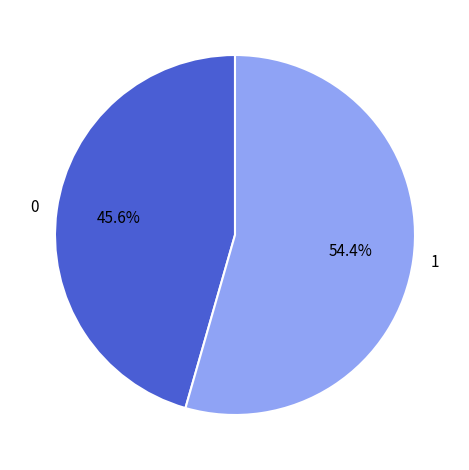

Approximately how many times larger is the value at 0 compared to 1?

0.8